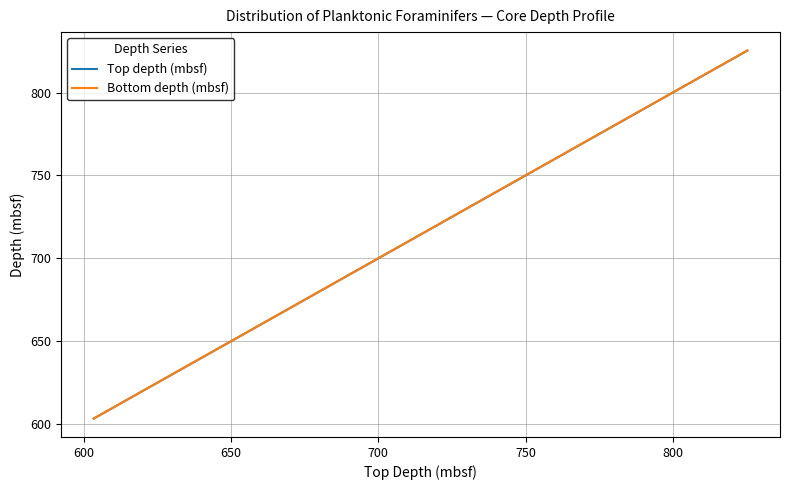

What is the maximum value shown in the chart?

825.4